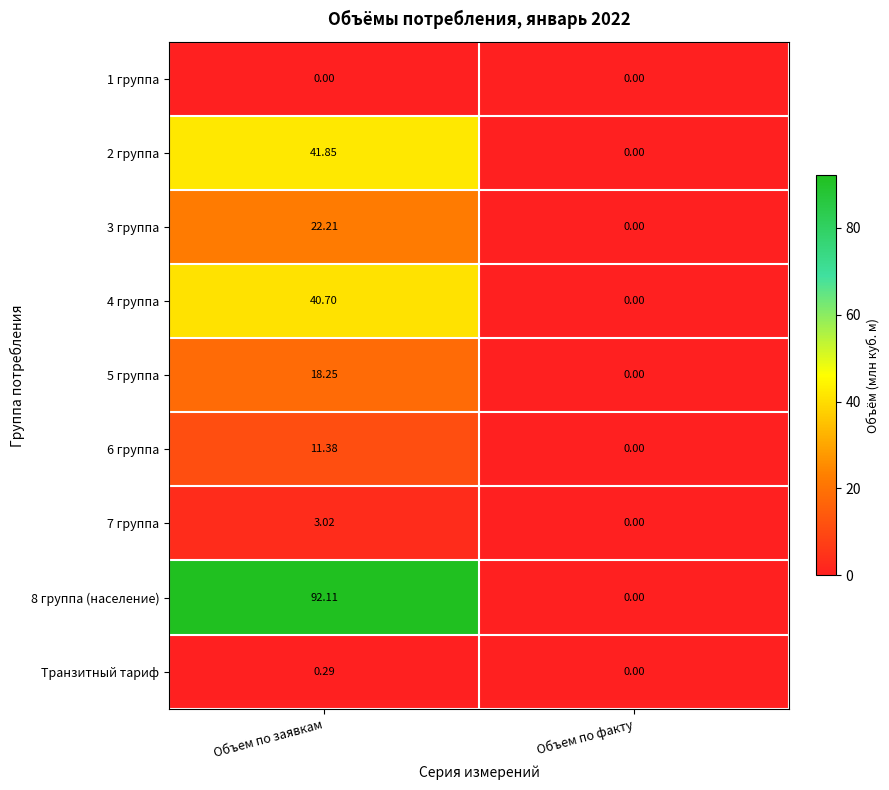

At which label does Транзитный тариф reach its minimum?

Объем по факту